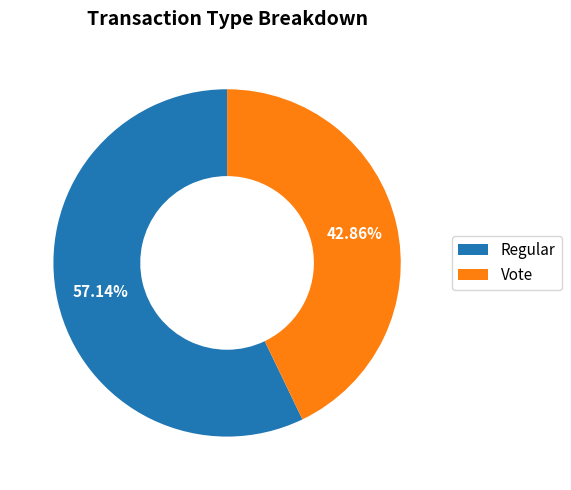

Is the sum of Regular and Vote greater than half?

Yes